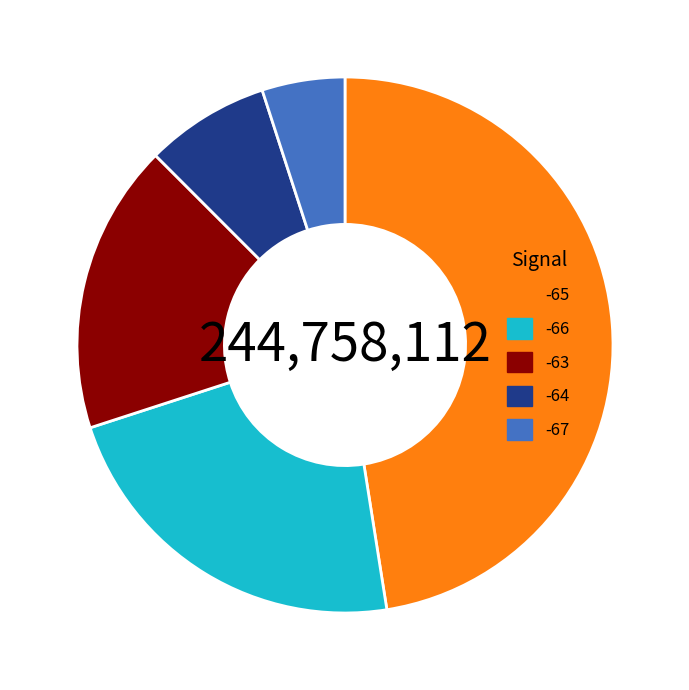

Rank the categories by value from lowest to highest.

-67, -64, -63, -66, -65